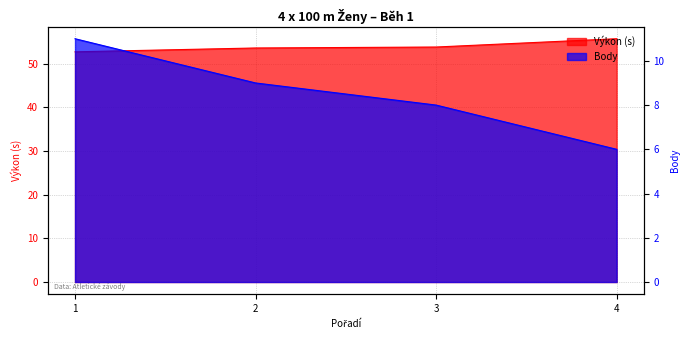

Which series has the largest range (max minus min)?

Body